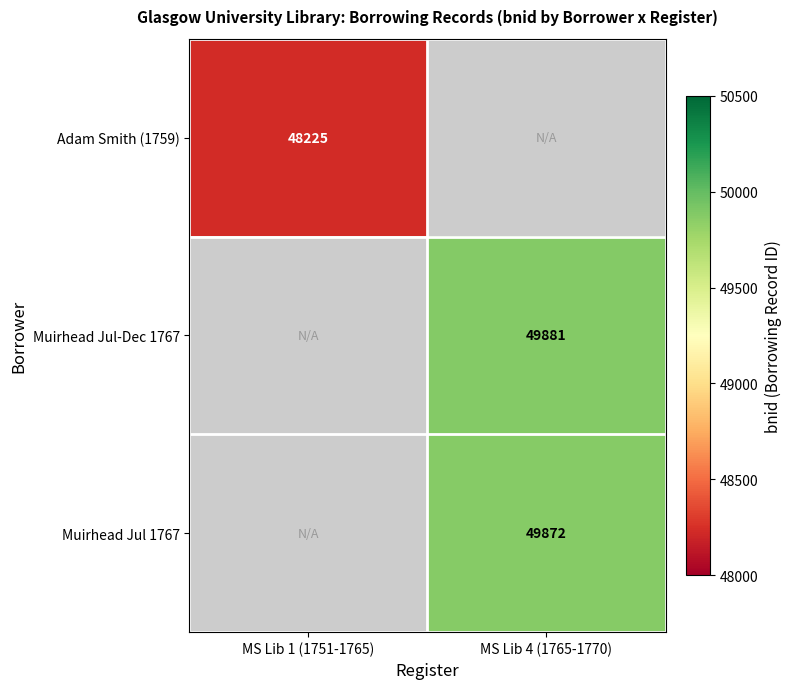

The value of Muirhead Jul 1767 at MS Lib 4 (1765-1770) is 14162. True or false?

False